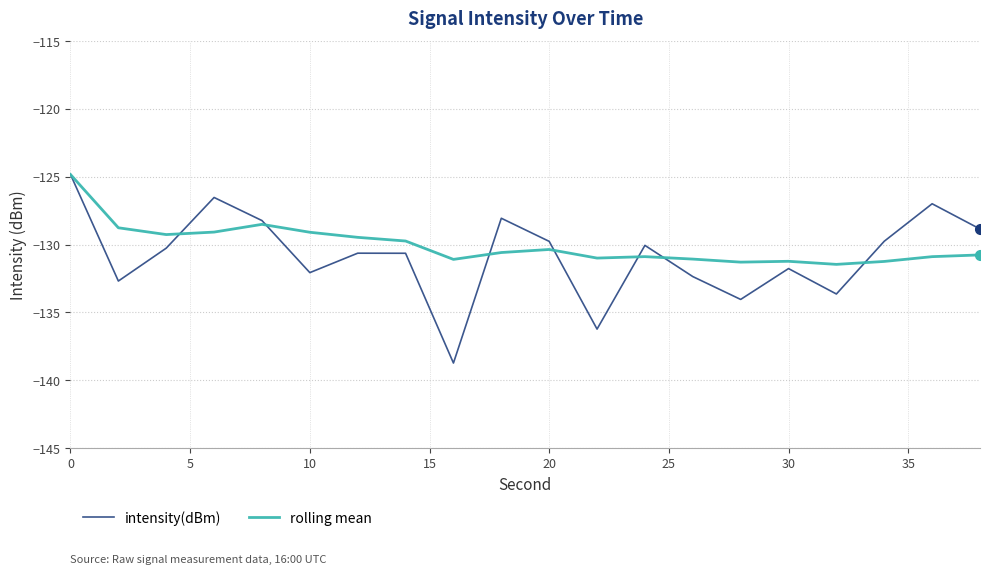

What is the average value of the intensity(dBm) series?

-130.8